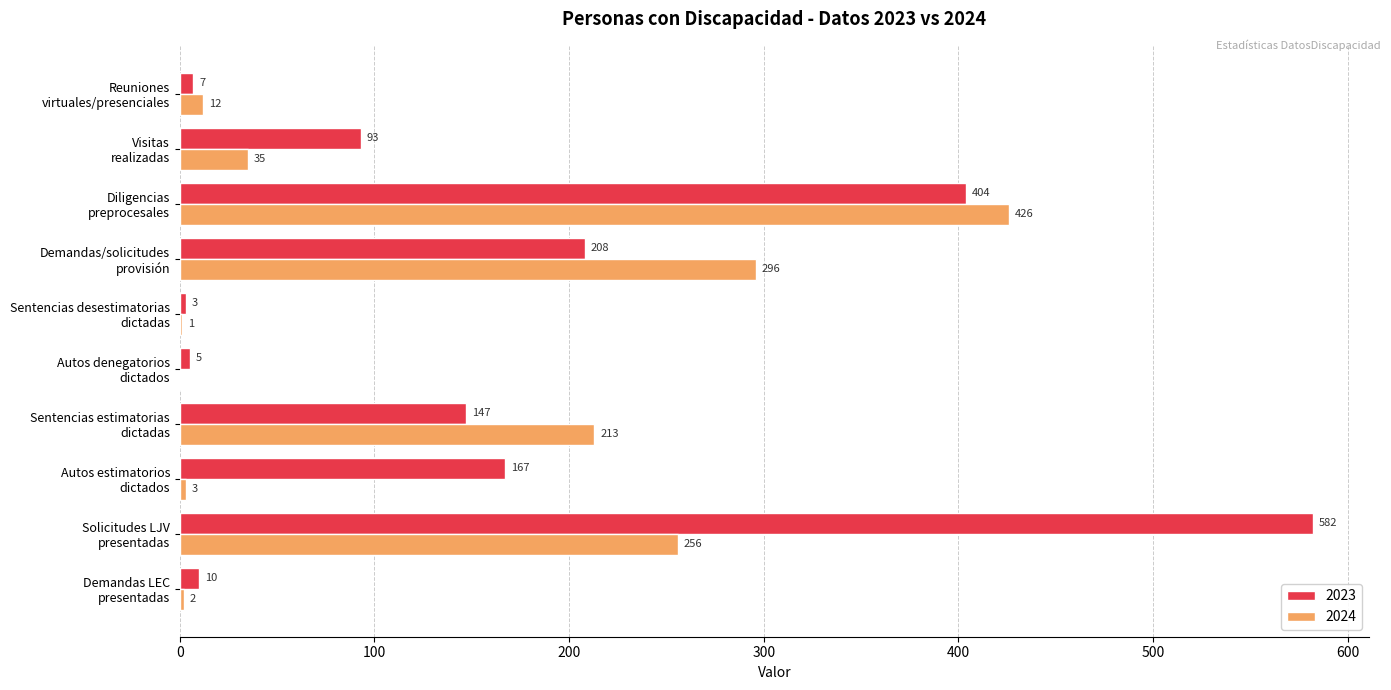

Which series has the largest total across all categories?

2023